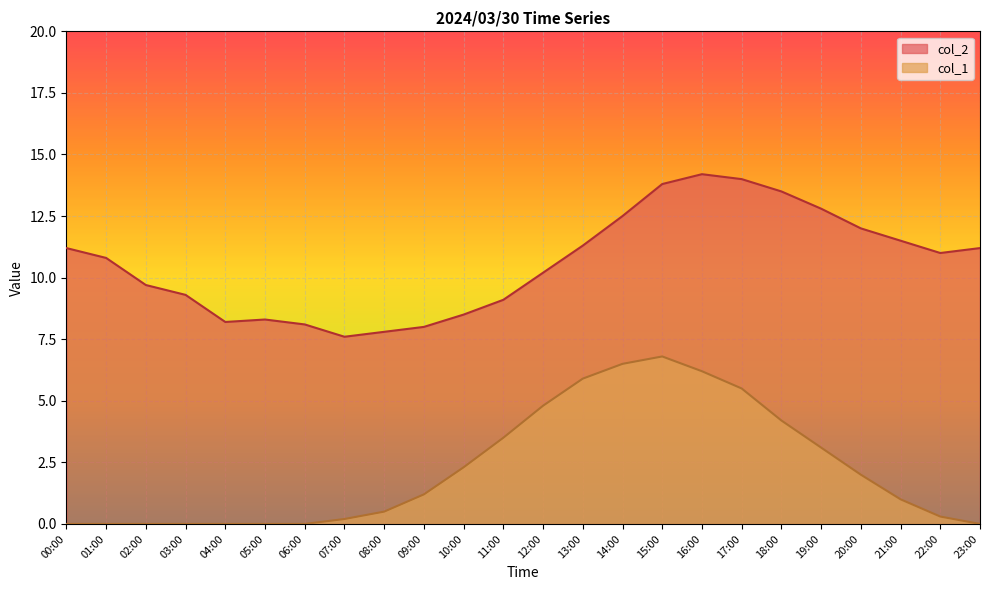

Is it true that col_2 equals 14.0 at 17:00?

True